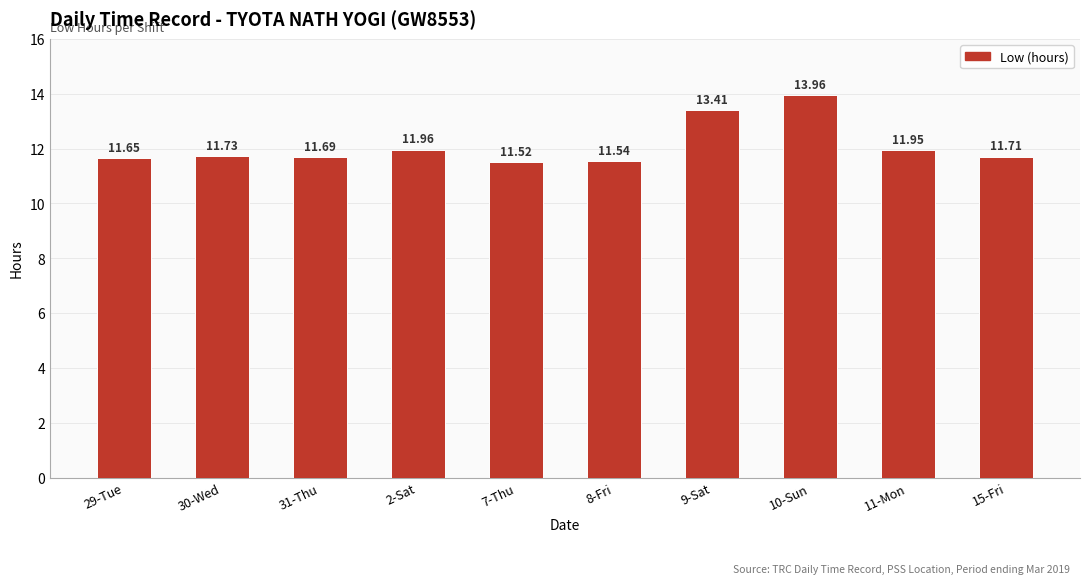

Rank the categories by value from lowest to highest.

7-Thu, 8-Fri, 29-Tue, 31-Thu, 15-Fri, 30-Wed, 11-Mon, 2-Sat, 9-Sat, 10-Sun